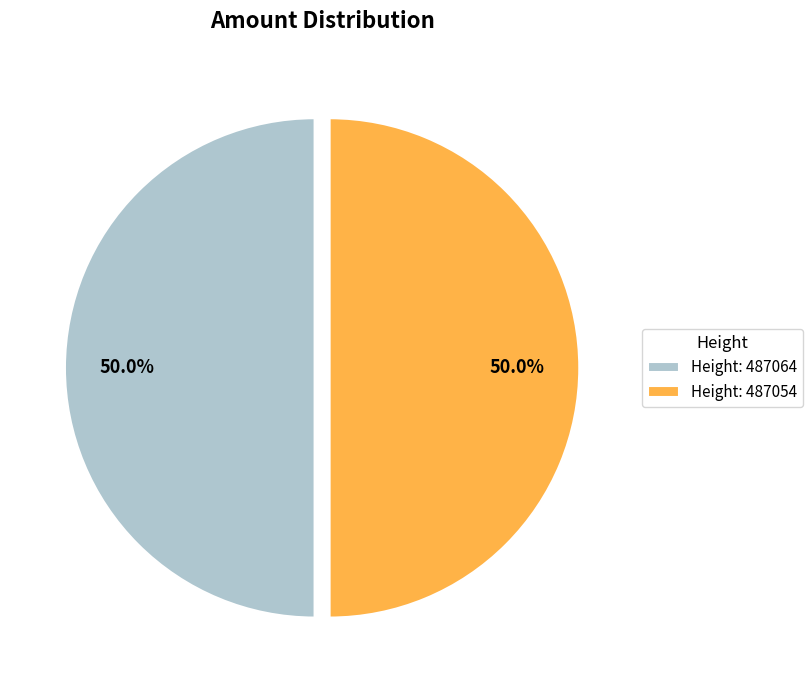

What is the total percentage of Height: 487064 and Height: 487054?

100.0%